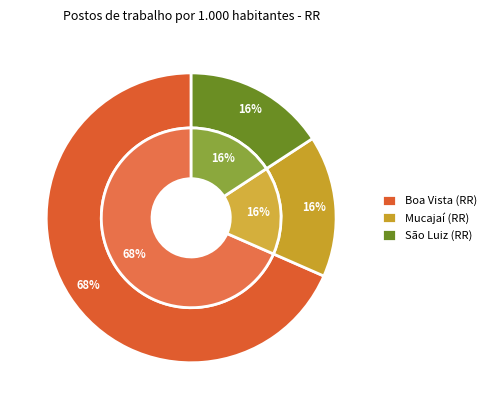

The Boa Vista (RR) slice represents 68% of the pie. True or false?

True